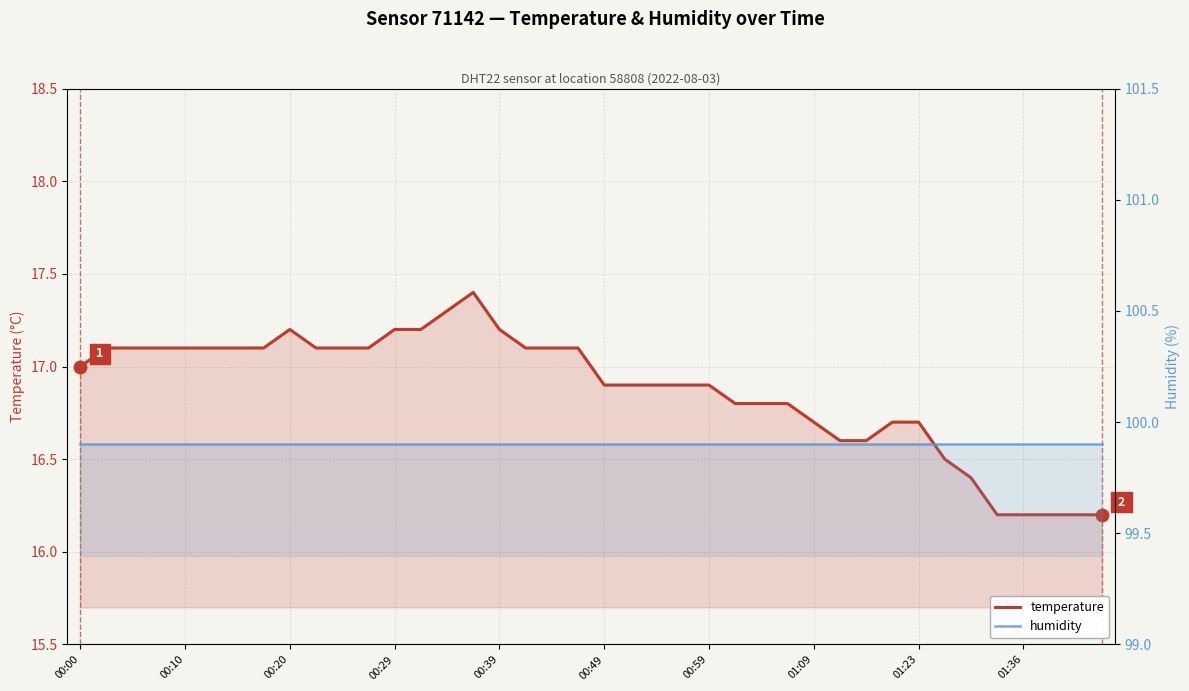

Which series reaches the maximum Y coordinate?

humidity